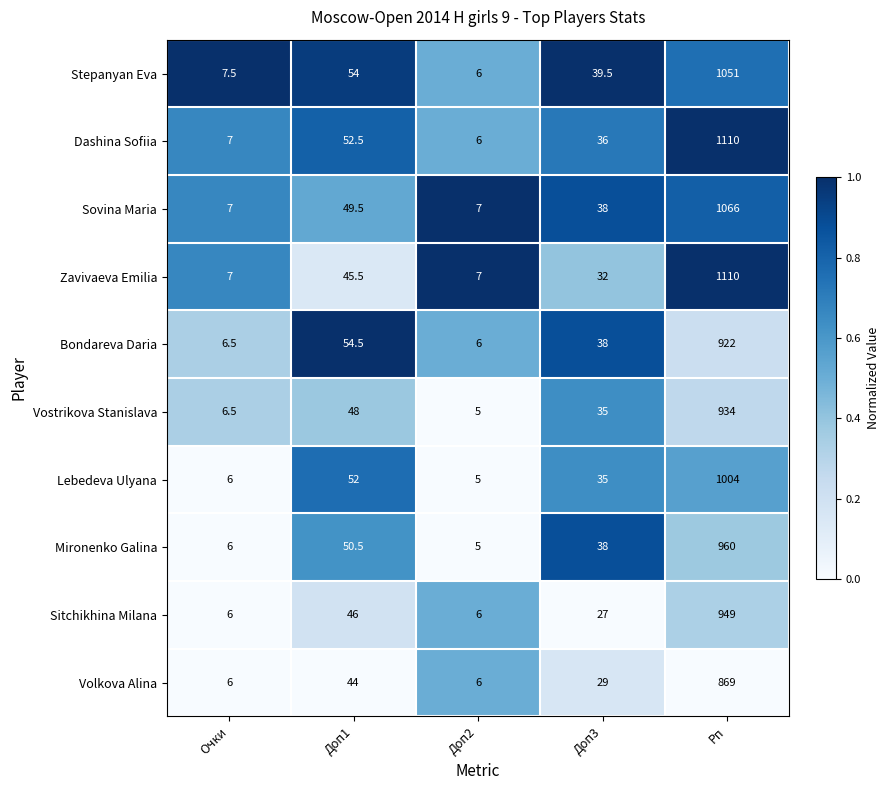

Read the Mironenko Galina value at Рп.

960.0